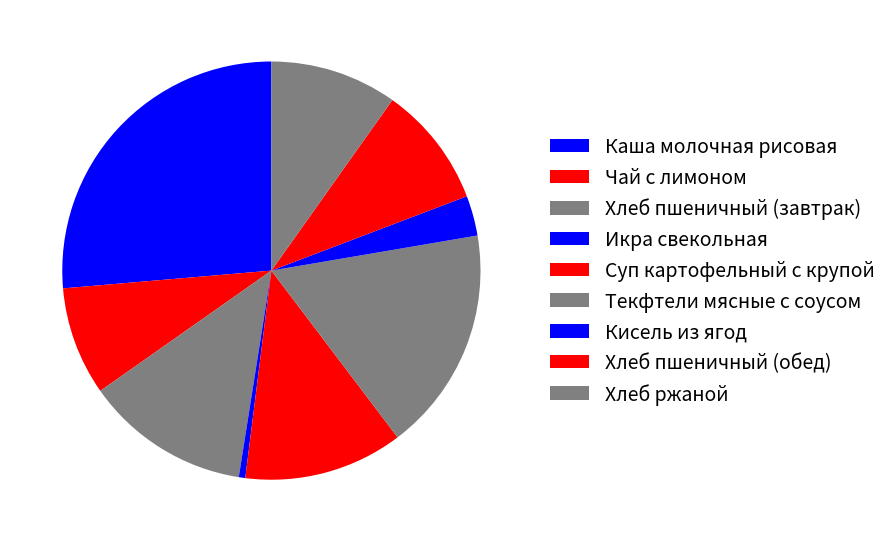

How many slices are in this pie chart?

9